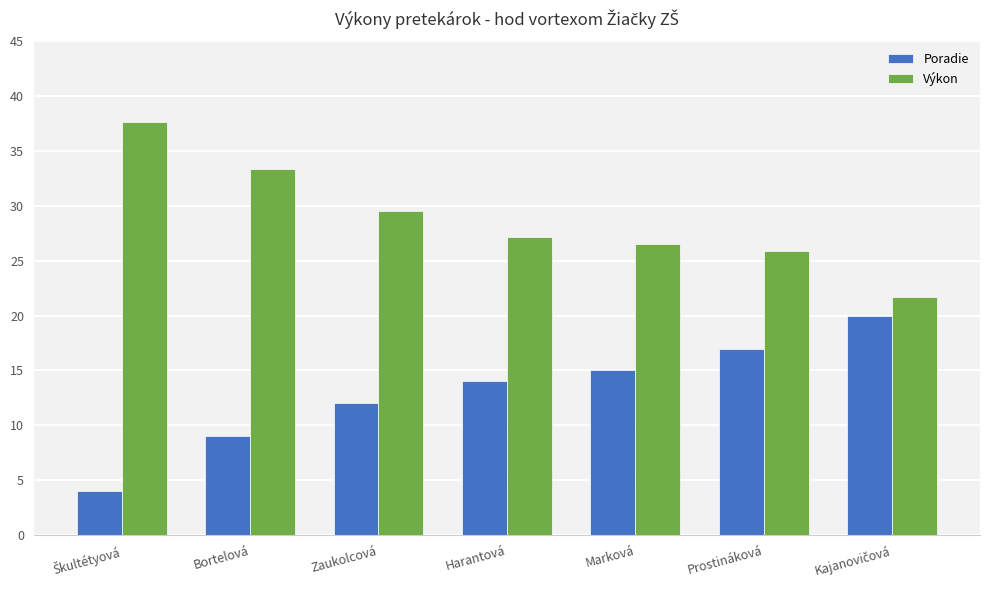

List the series in order of their peak value, highest first.

Výkon, Poradie